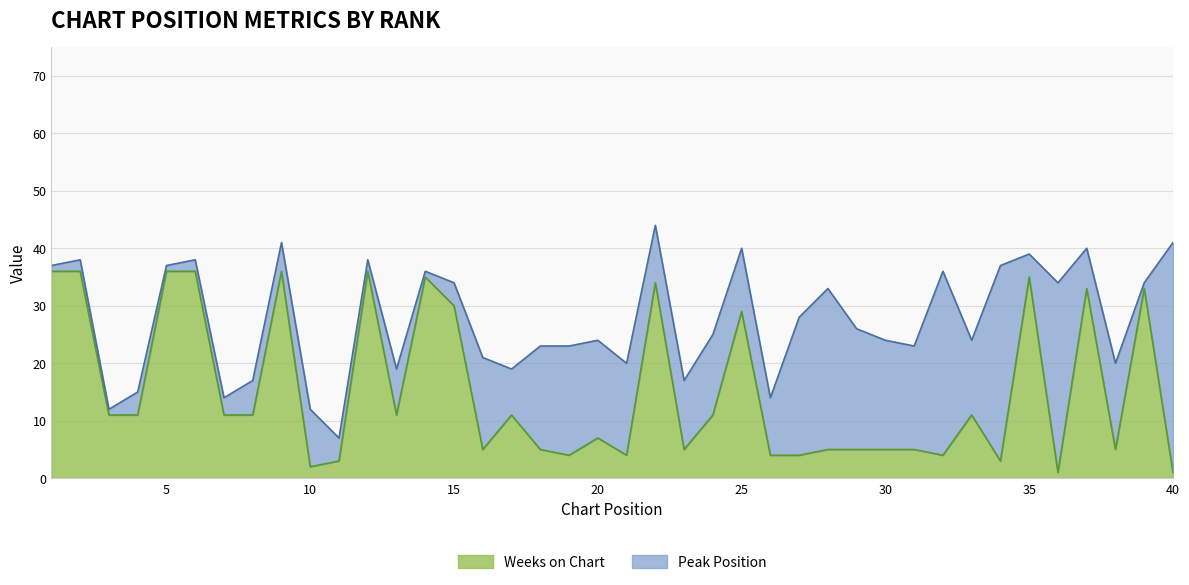

What is the value of the 9th point from the left?

36